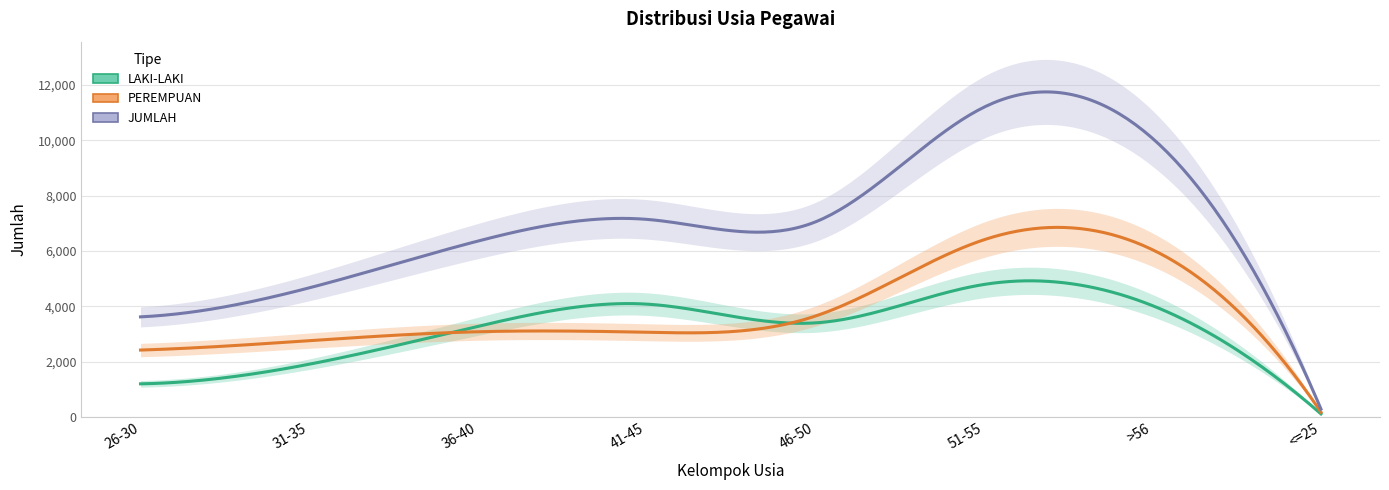

Which category has the highest value in the JUMLAH series?

51-55